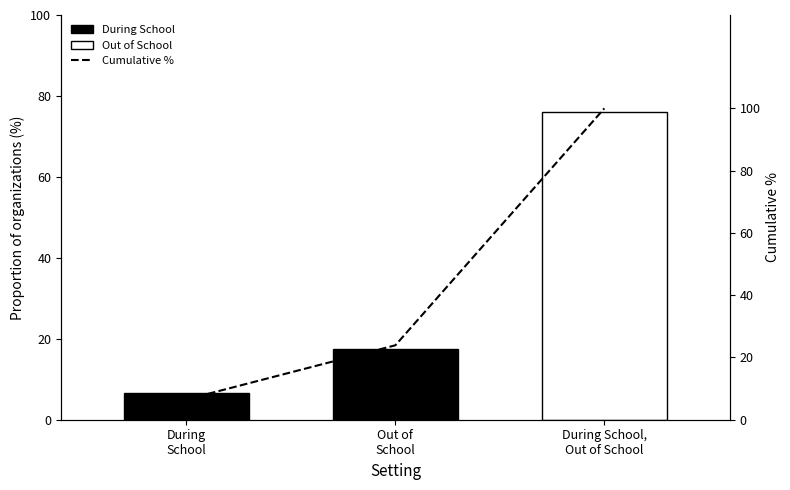

Read the value at Out of
School.

23.9